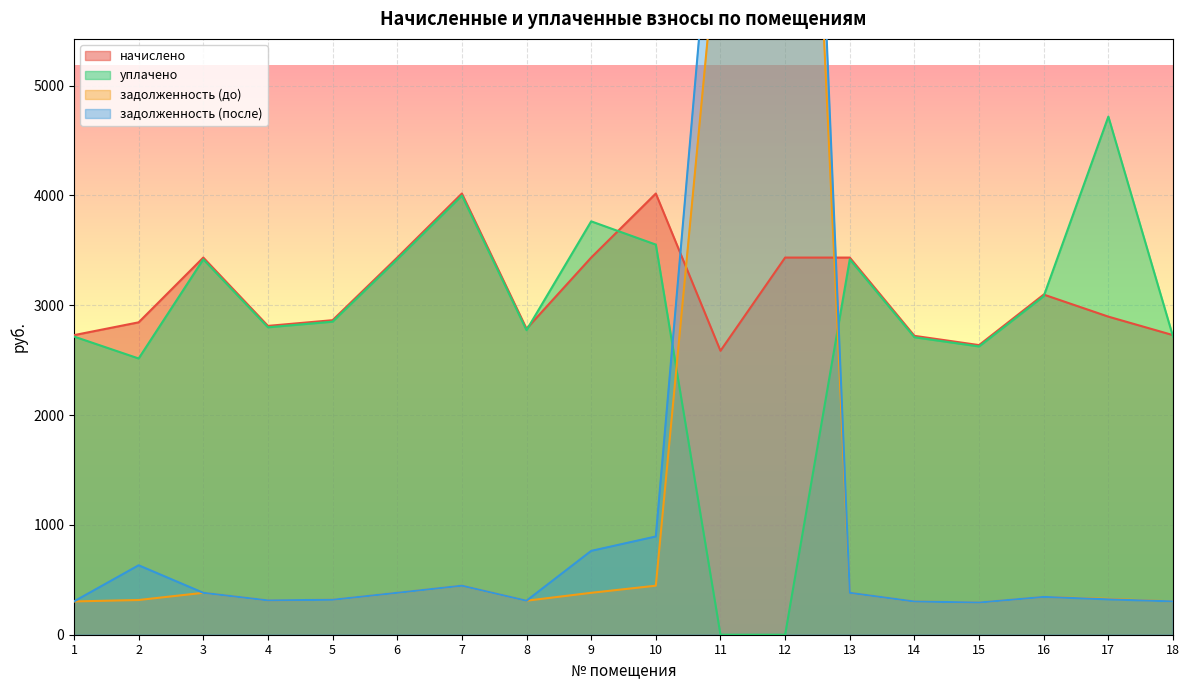

What are all the series names shown in the legend?

начислено, уплачено, задолженность (до), задолженность (после)